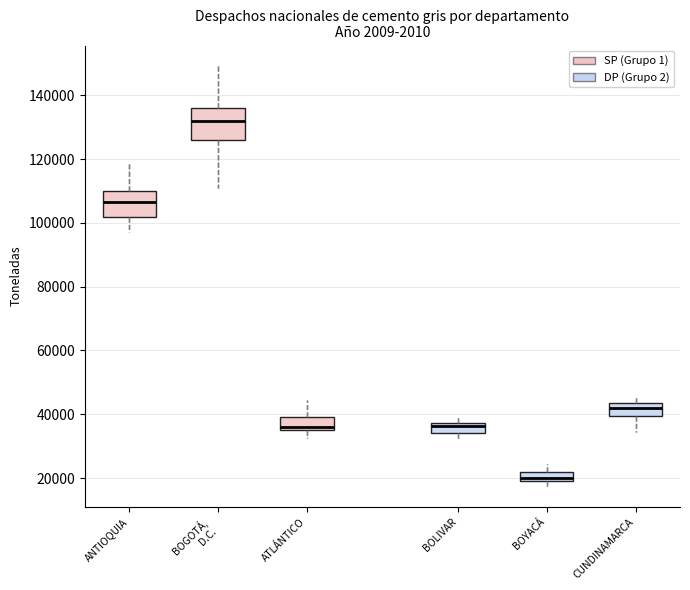

What is the approximate value of CUNDINAMARCA at Jul?

43340.6